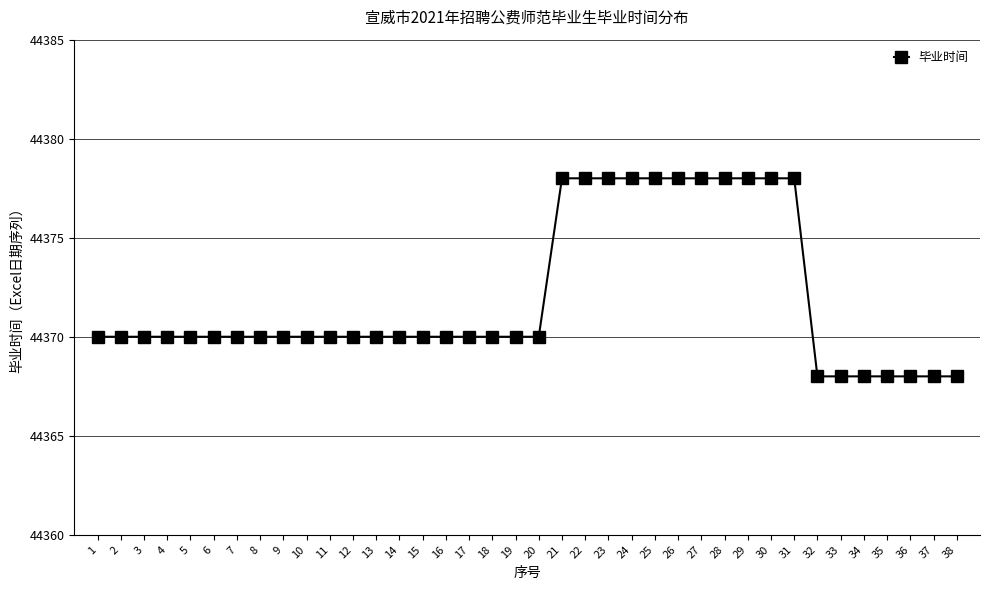

What is the maximum value shown in the chart?

44378